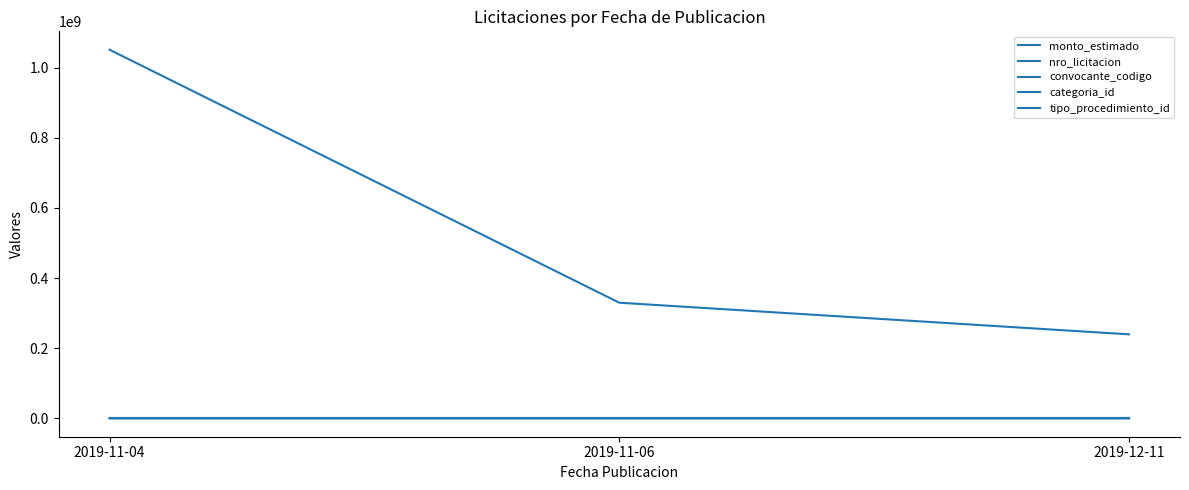

What is the approximate value of convocante_codigo at 2019-12-11, to the nearest 50?

200